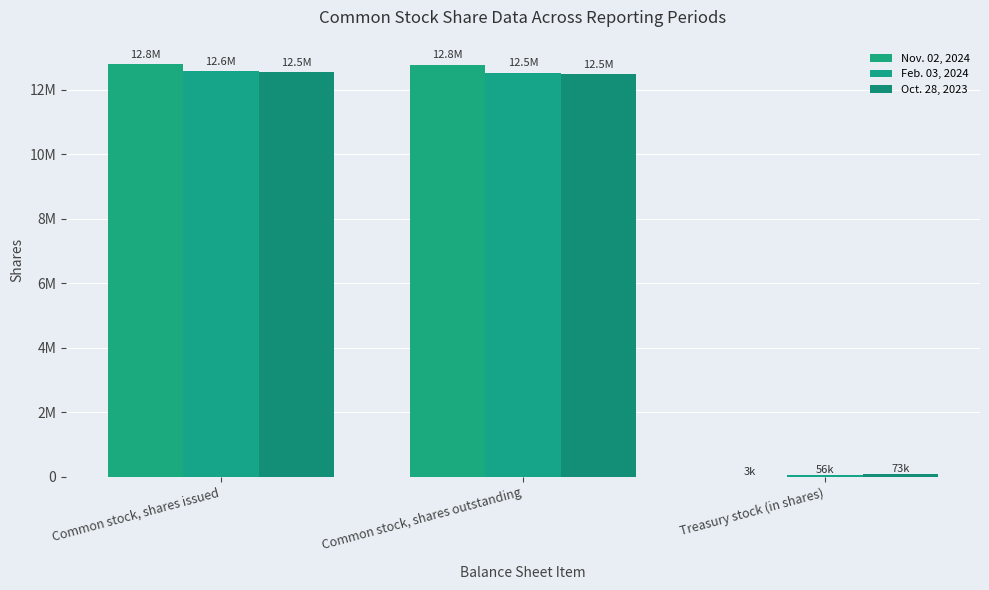

Does the chart contain stacked bars?

No